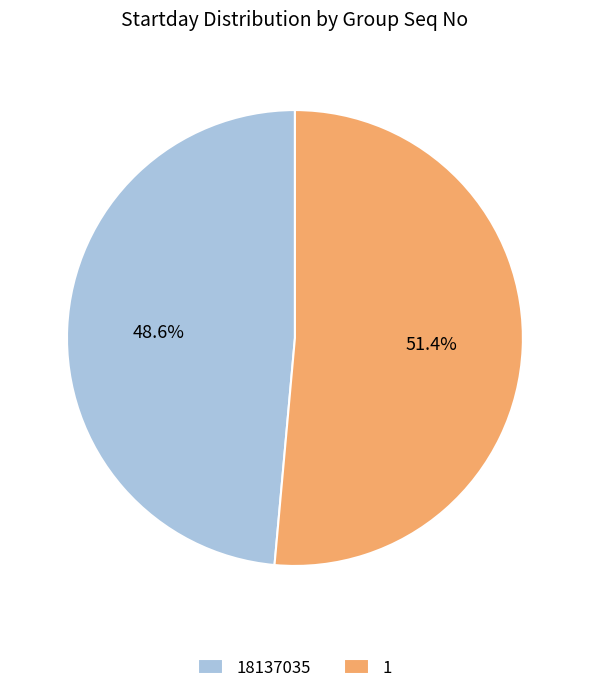

Does 1 account for over 50% of the chart?

Yes